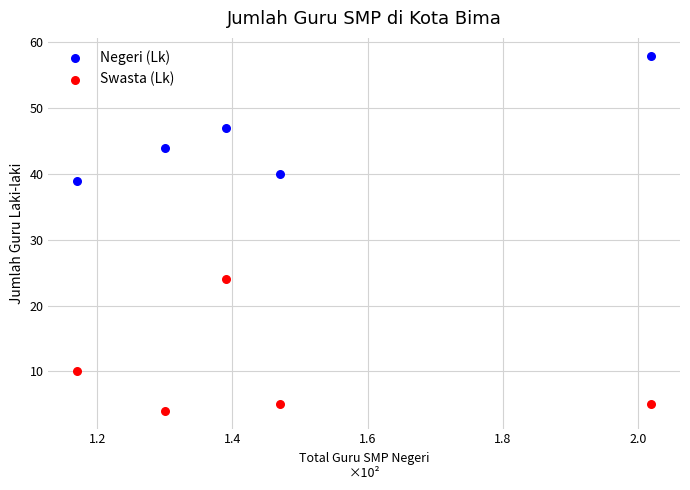

Which series reaches the maximum Y coordinate?

Negeri (Lk)